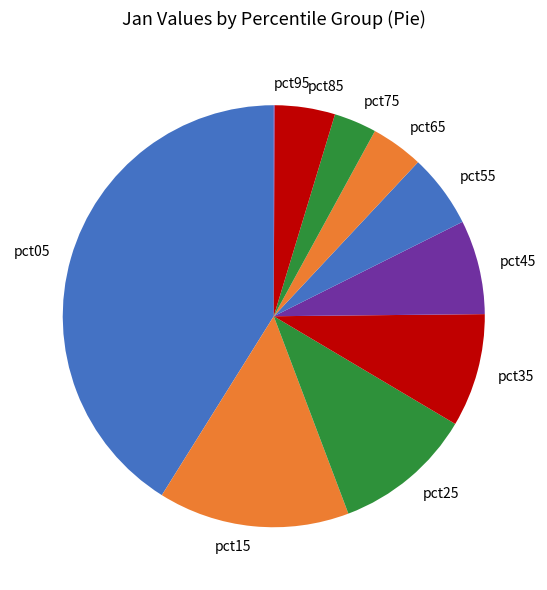

Do pct45 and pct55 together represent more than half of the pie?

No